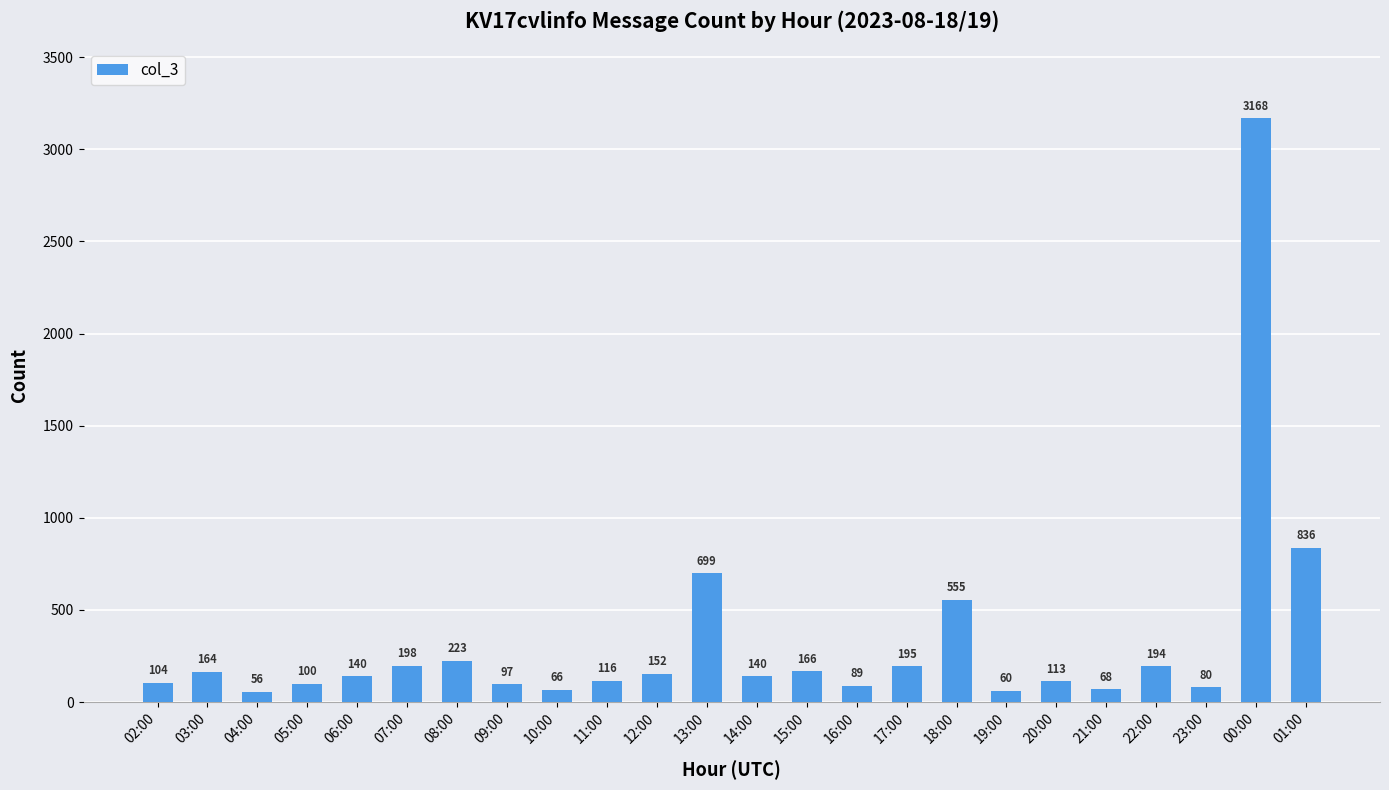

Reading left to right, transcribe all the data shown in this chart.

02:00=104	03:00=164	04:00=56	05:00=100	06:00=140	07:00=198	08:00=223	09:00=97	10:00=66	11:00=116	12:00=152	13:00=699	14:00=140	15:00=166	16:00=89	17:00=195	18:00=555	19:00=60	20:00=113	21:00=68	22:00=194	23:00=80	00:00=3168	01:00=836